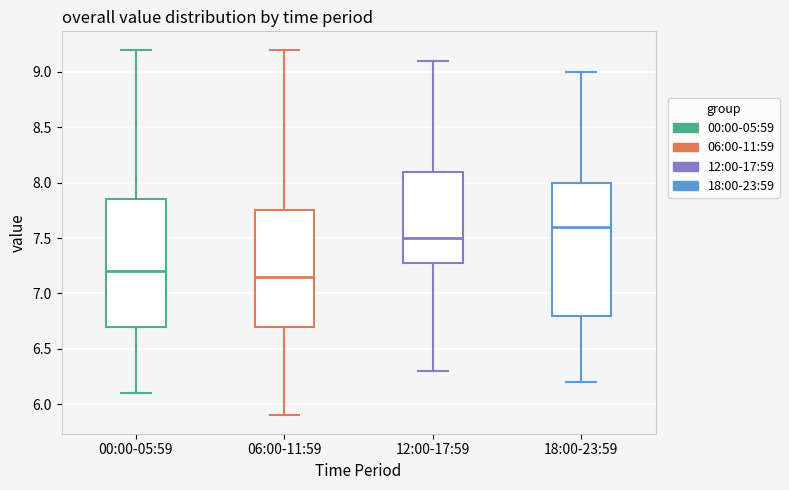

Where does the lower whisker of the box for 06:00-11:59 end on the y-axis? The values are not printed on the chart, so give them approximately, as read against the axis.

5.90